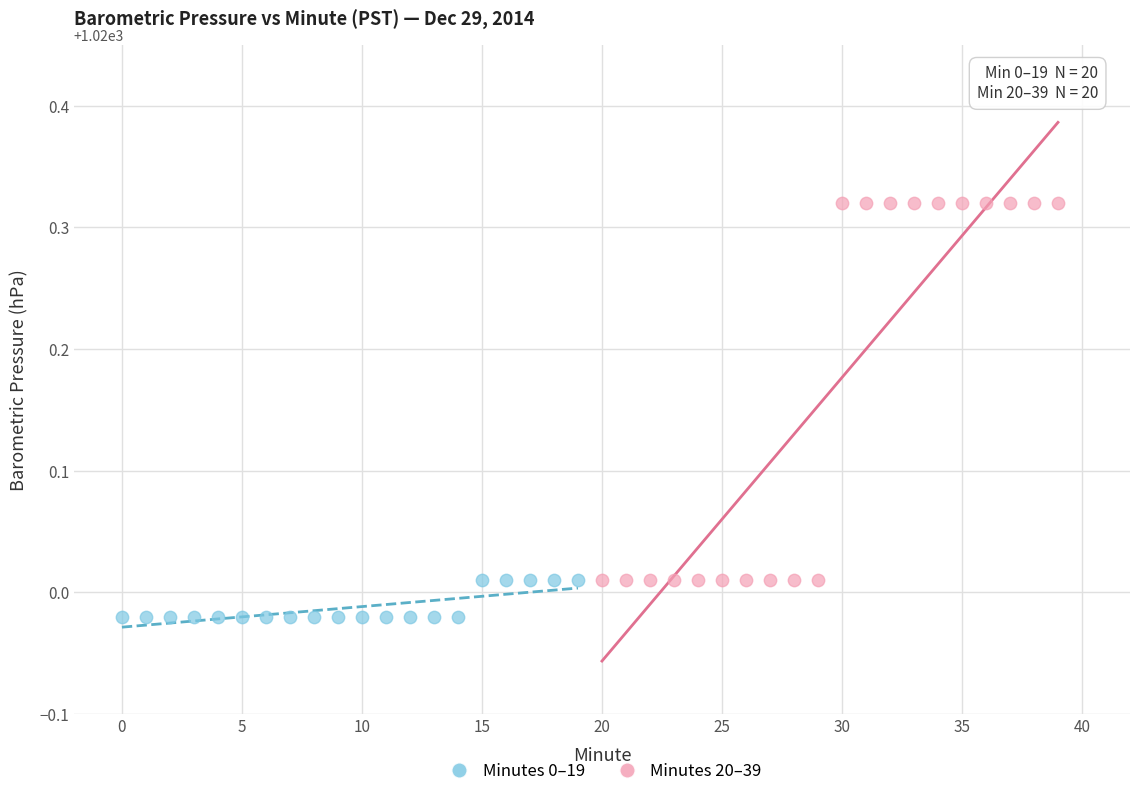

Which series has the widest spread of Y values?

Minutes 20–39